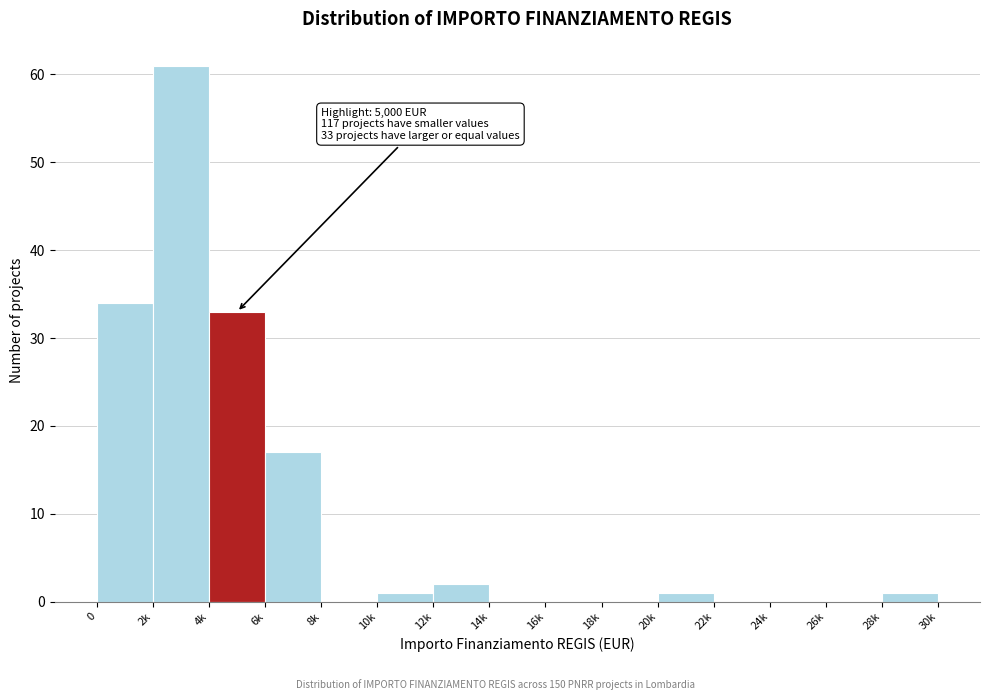

Reading left to right, transcribe all the data shown in this chart.

0=34	2k=61	4k=33	6k=17	8k=0	10k=1	12k=2	14k=0	16k=0	18k=0	20k=1	22k=0	24k=0	26k=0	28k=1